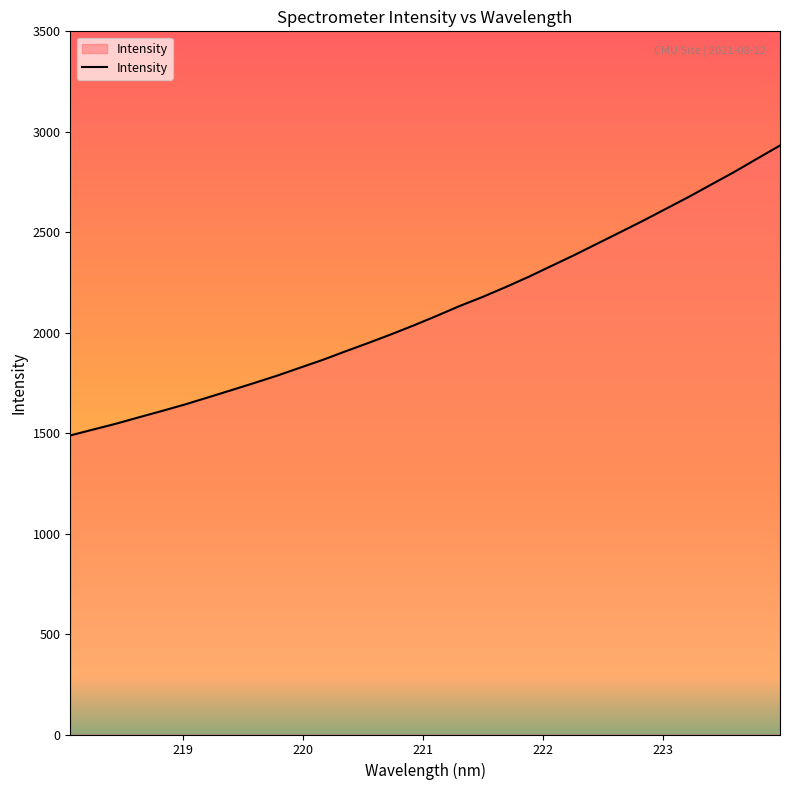

What is the minimum value shown in the chart?

1488.6